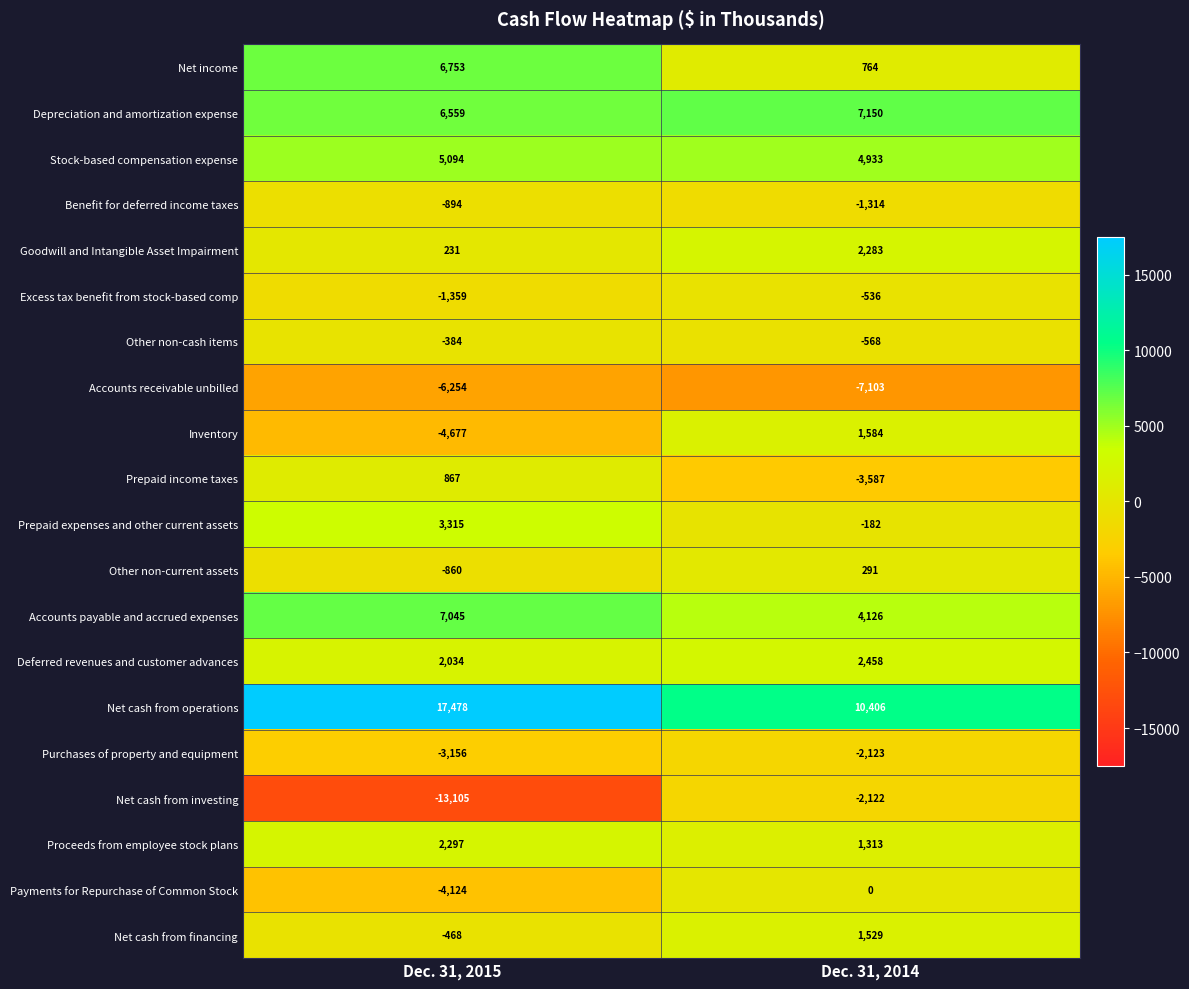

At which category does the chart reach its minimum across all series?

Dec. 31, 2015